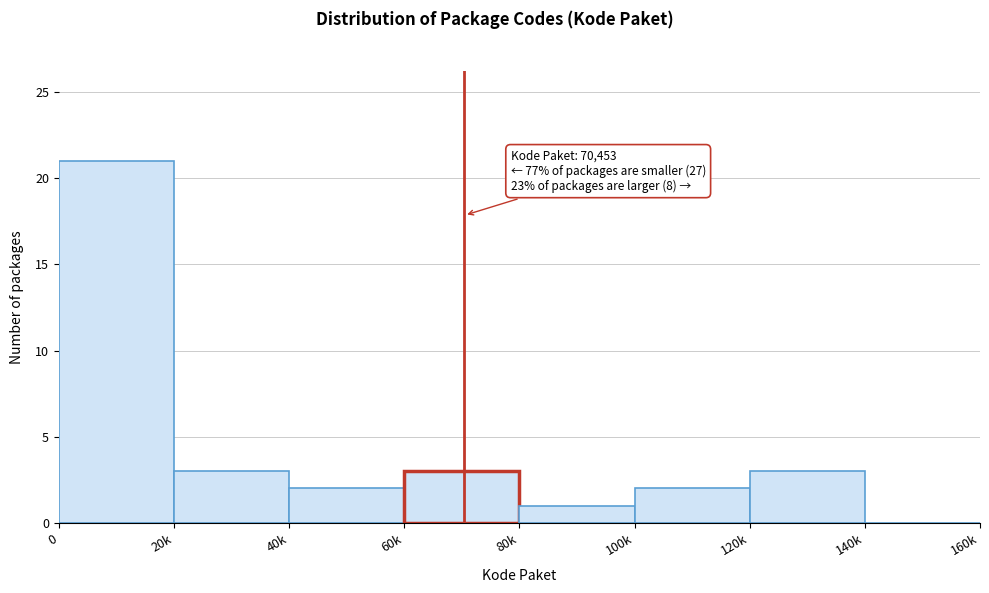

Reading left to right, transcribe all the data shown in this chart.

0=21	20k=3	40k=2	60k=3	80k=1	100k=2	120k=3	140k=0